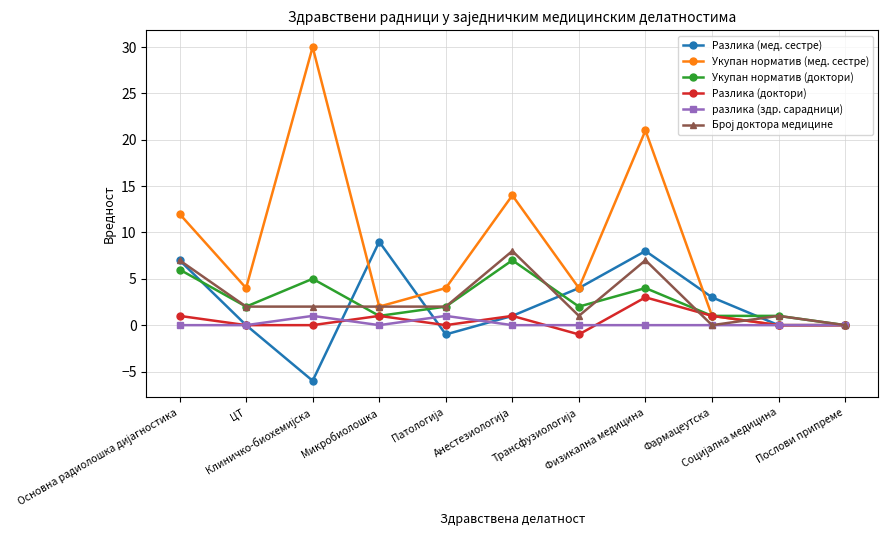

Which series has the largest total across all categories?

Укупан норматив (мед. сестре)